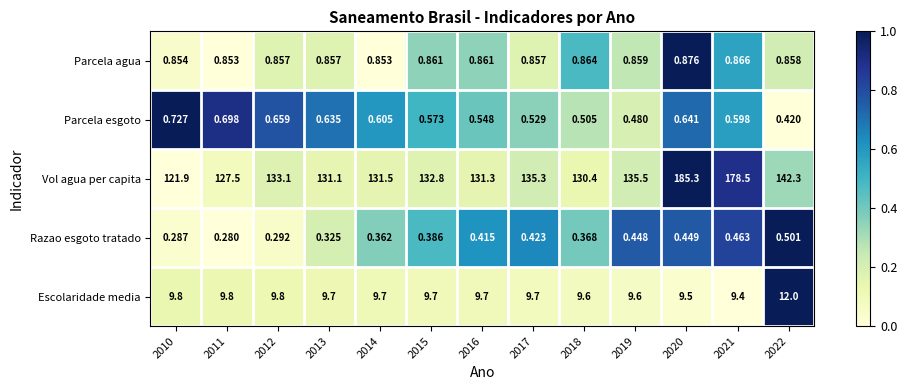

What is the difference between the highest and lowest values at 2012?

132.8